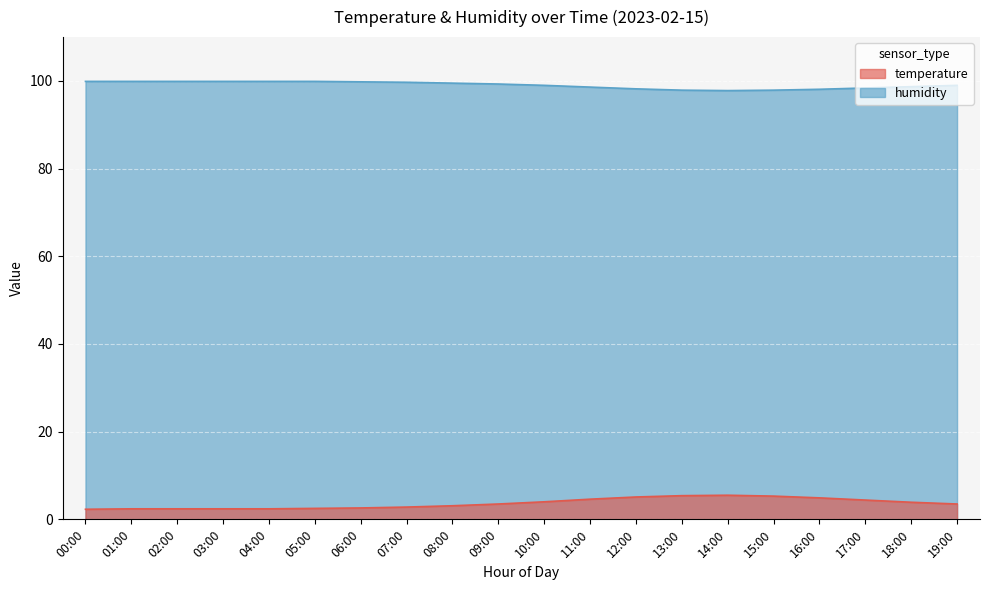

What is the maximum value shown in the chart?

99.9